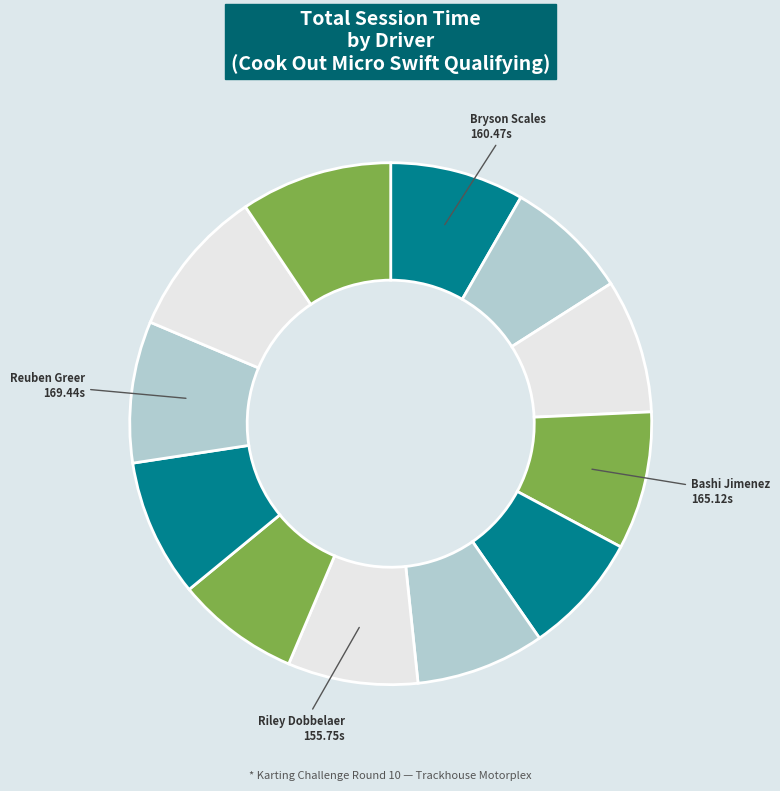

How many slices are in this pie chart?

12